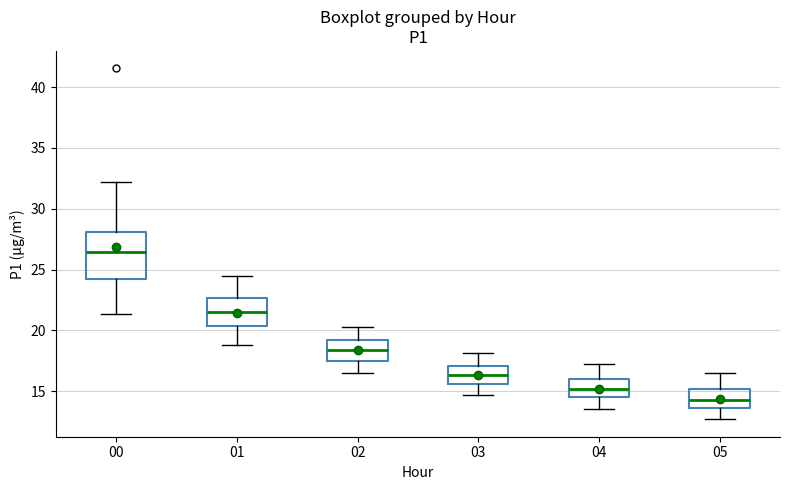

Which box is the tallest, from its lower edge to its upper edge?

00